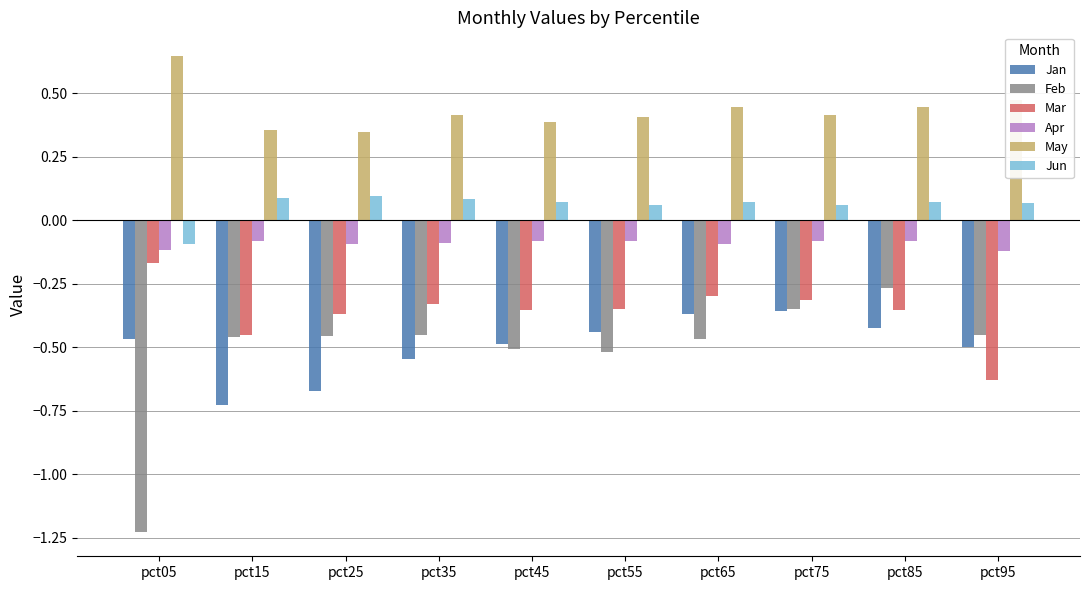

Which series has the largest total across all categories?

May